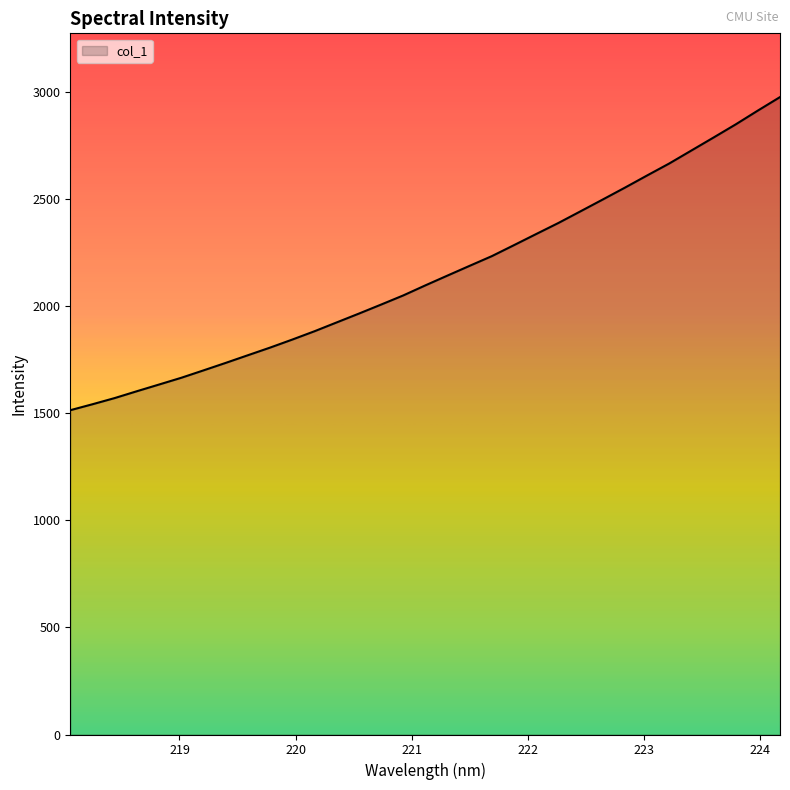

Reading left to right, list all the values displayed in this chart.

1514.3	1542.1	1571.0	1603.0	1634.2	1665.7	1700.2	1735.2	1771.0	1806.6	1844.1	1882.9	1924.2	1965.3	2007.4	2050.1	2097.3	2143.1	2188.7	2233.9	2285.3	2337.1	2388.6	2443.2	2498.1	2553.5	2610.4	2666.3	2727.0	2787.6	2848.9	2913.4	2976.4